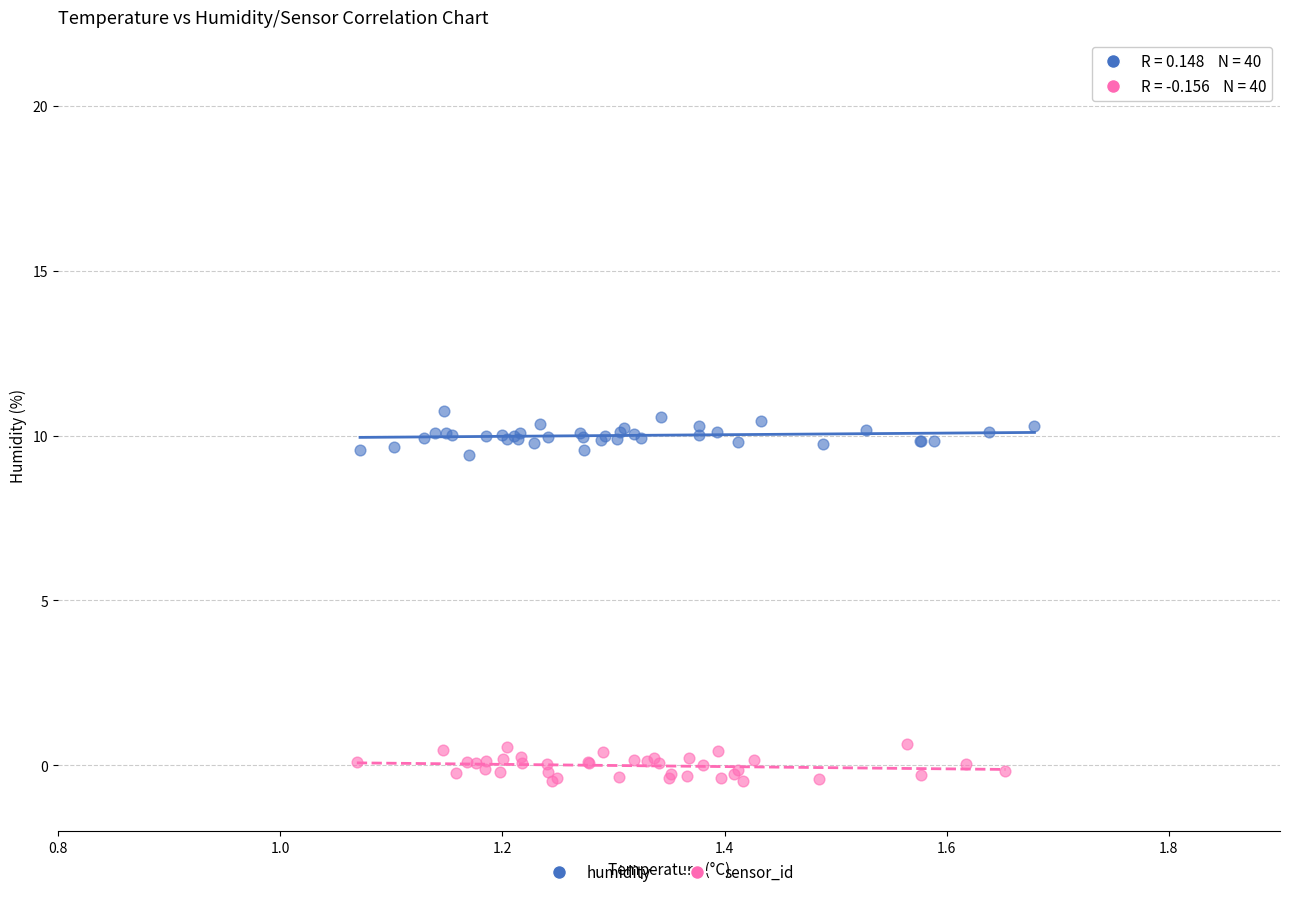

Which series reaches the maximum Y coordinate?

humidity